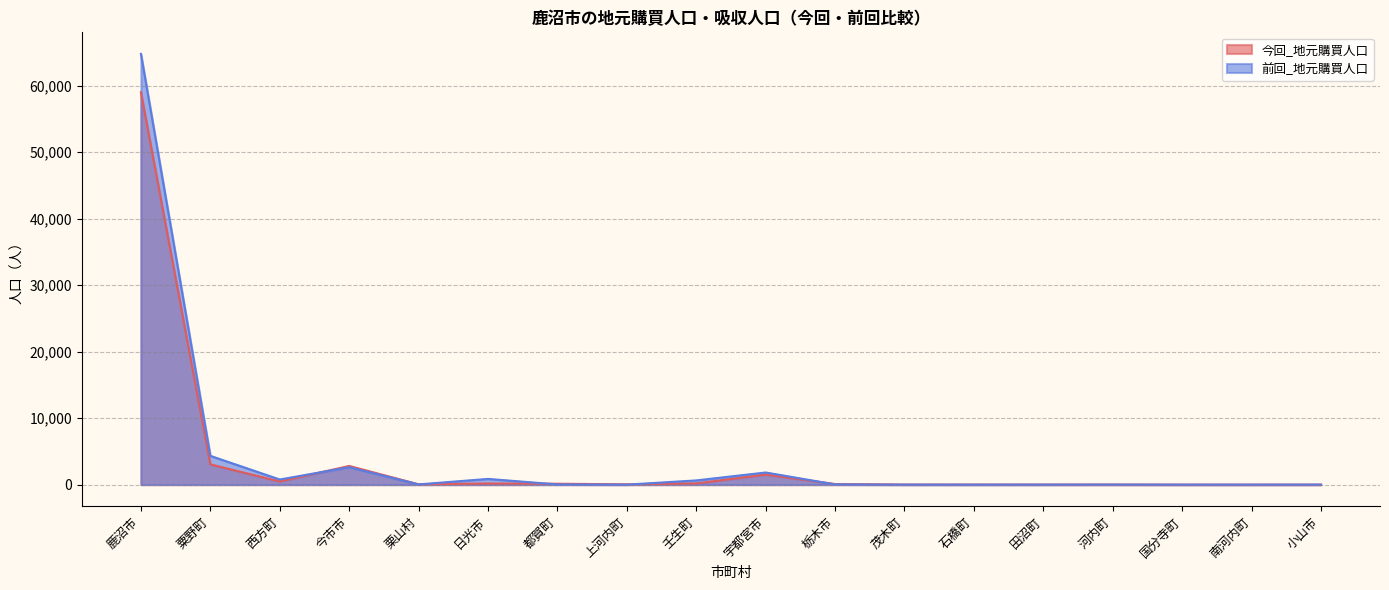

At which label does 今回_地元購買人口 first exceed 91?

鹿沼市